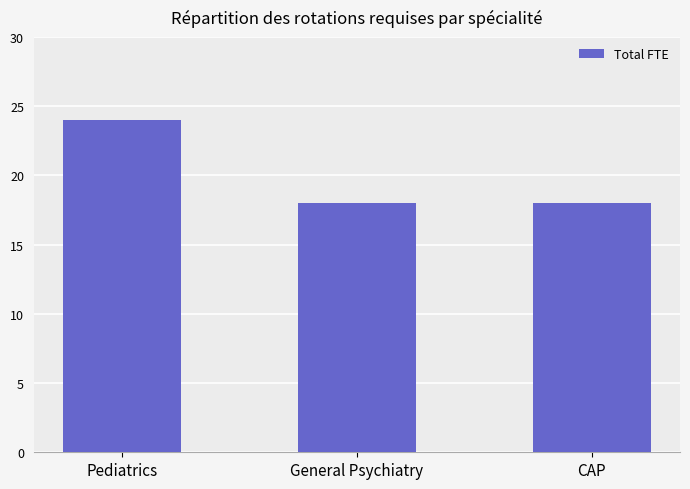

The value at CAP is 10. True or false?

False